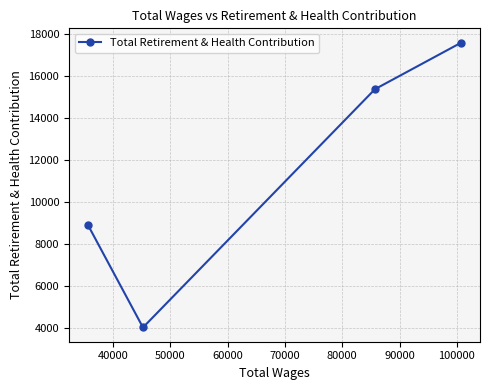

Count the number of categories in the chart.

4